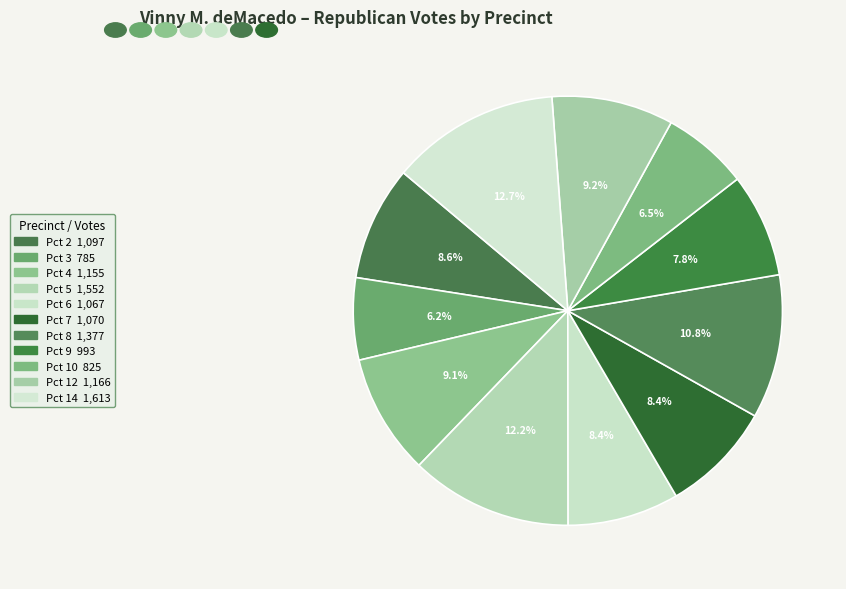

Combined, what portion of the pie is Pct 8 and Pct 14?

23.5%